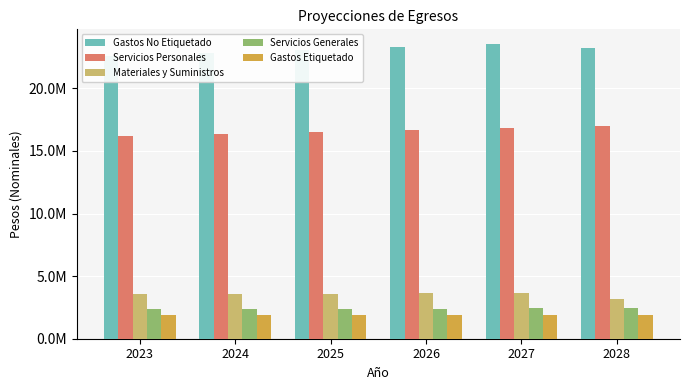

How many groups of bars are there?

6